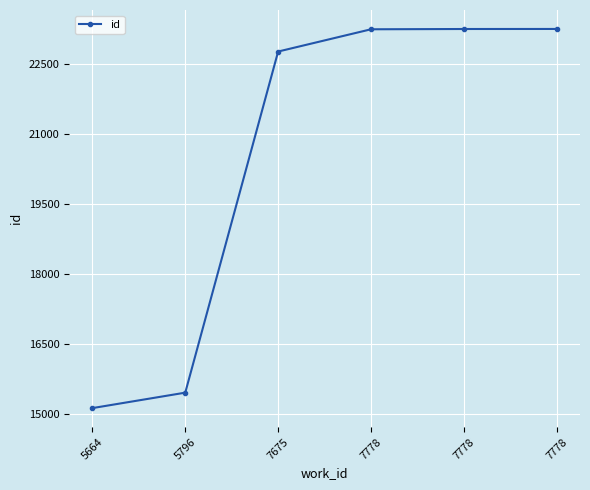

True or false: the data shows 15128 at 5664.

True